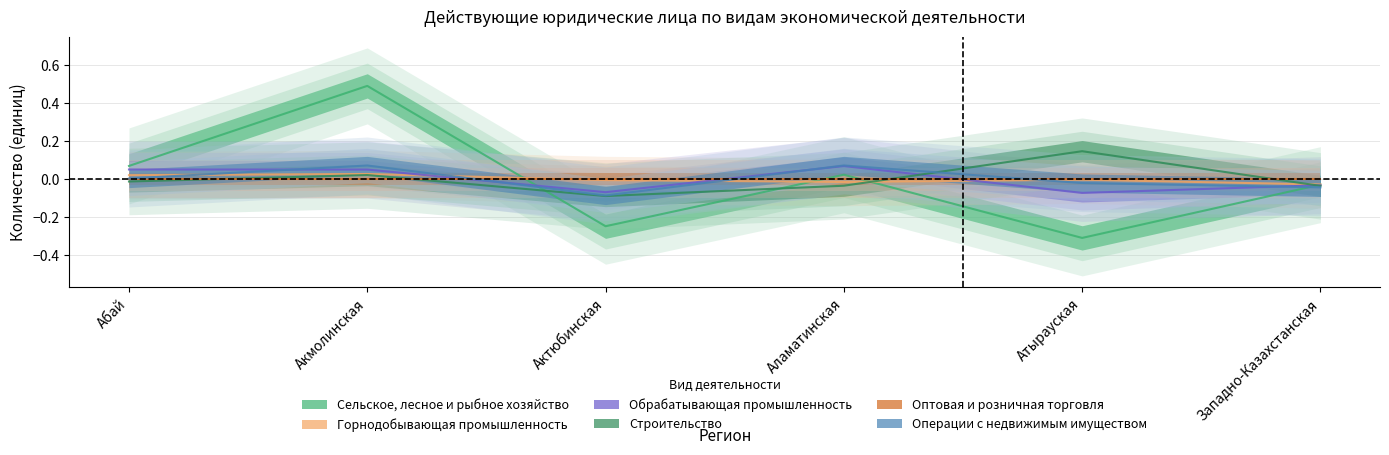

At Аламатинская, list the series in order from largest to smallest.

Операции с недвижимым имуществом, Обрабатывающая промышленность, Сельское, лесное и рыбное хозяйство, Оптовая и розничная торговля, Горнодобывающая промышленность, Строительство